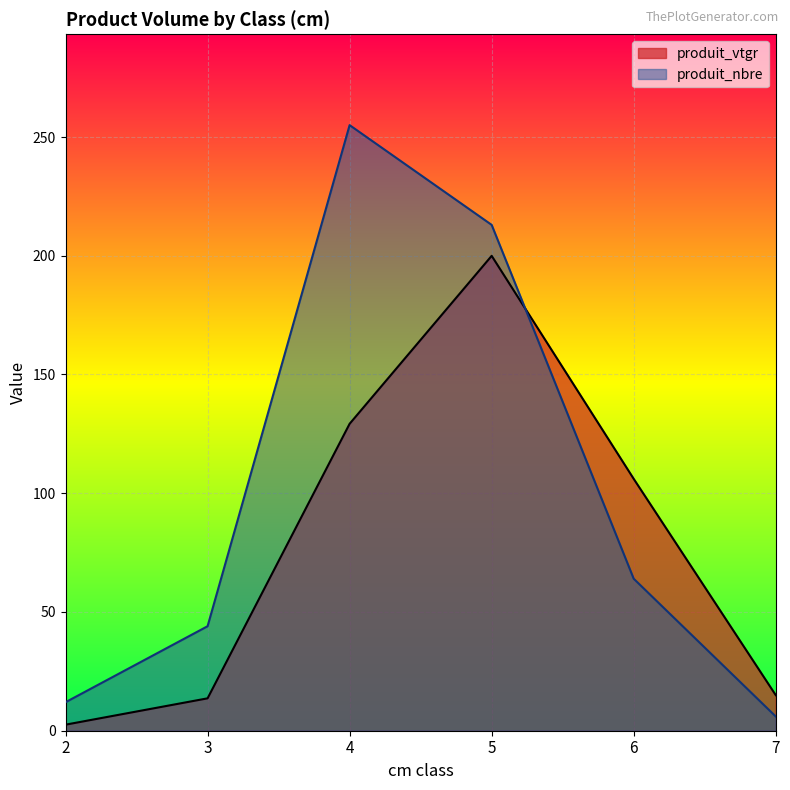

What is the spread (max minus min) of values at 4?

125.8